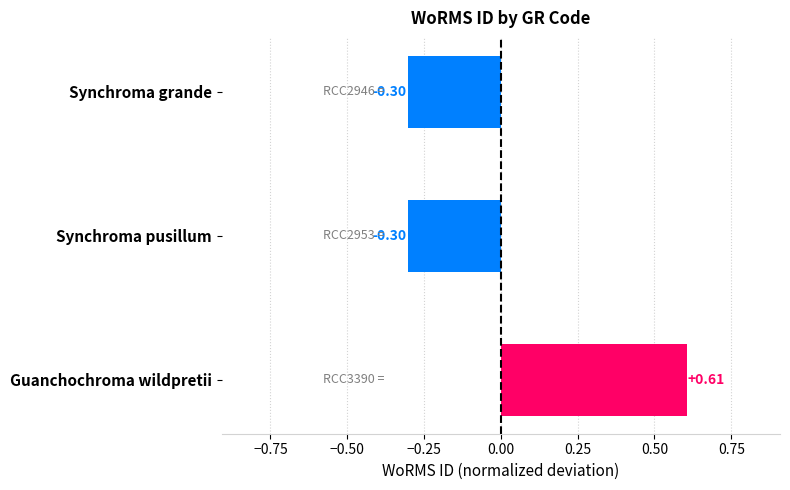

At which category does the chart reach its peak across all series?

Guanchochroma wildpretii